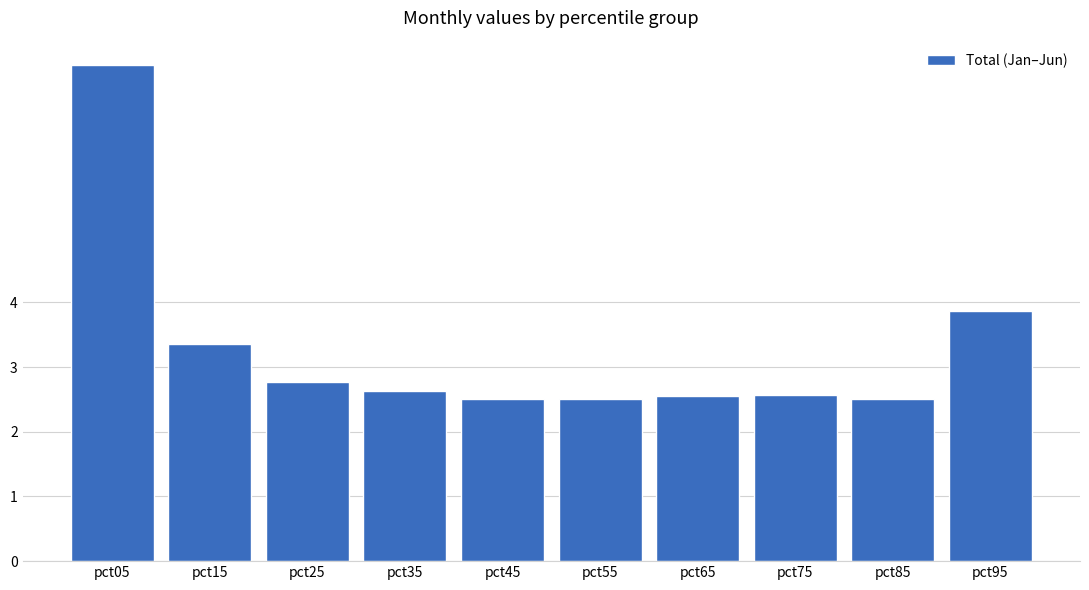

What is the ratio of the value at pct15 to the value at pct75?

1.3